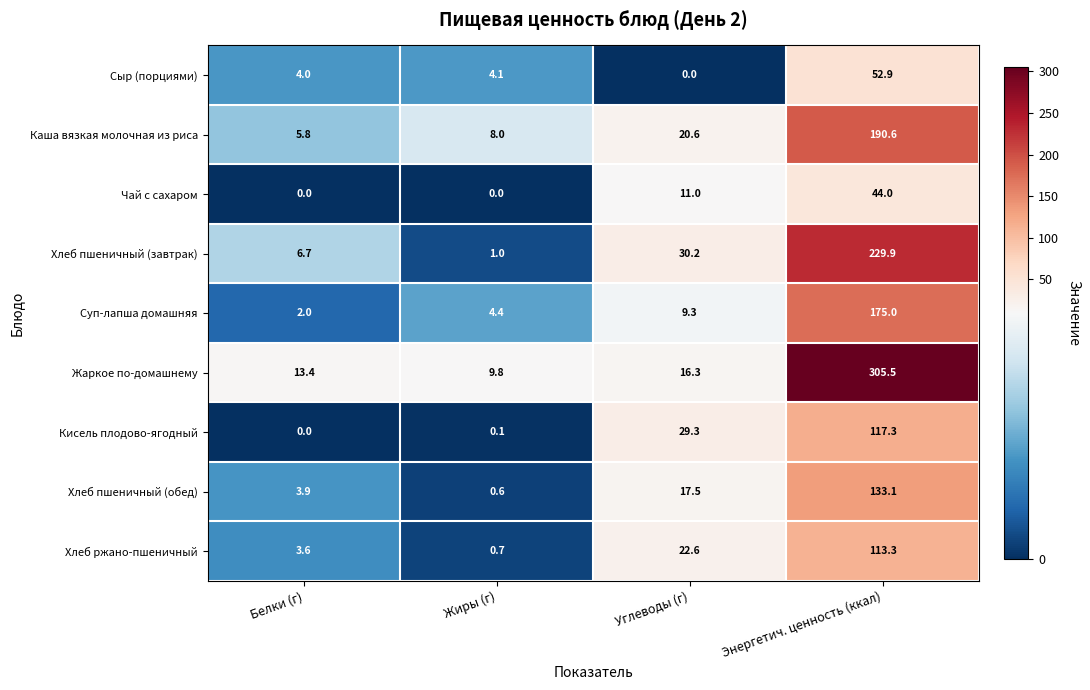

Rank the series by their maximum value, from highest to lowest.

Жаркое по-домашнему, Хлеб пшеничный (завтрак), Каша вязкая молочная из риса, Суп-лапша домашняя, Хлеб пшеничный (обед), Кисель плодово-ягодный, Хлеб ржано-пшеничный, Сыр (порциями), Чай с сахаром